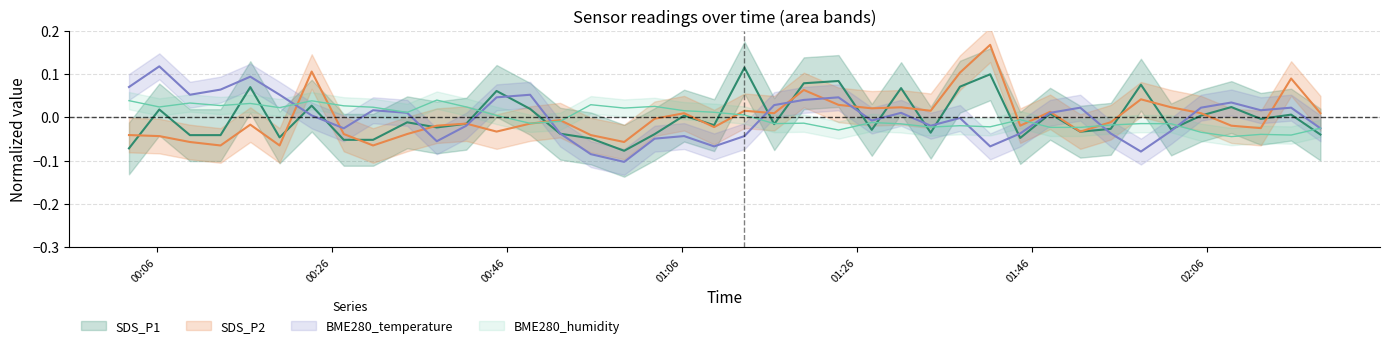

Which label corresponds to the smallest value in the chart?

2022/10/04 00:59:24